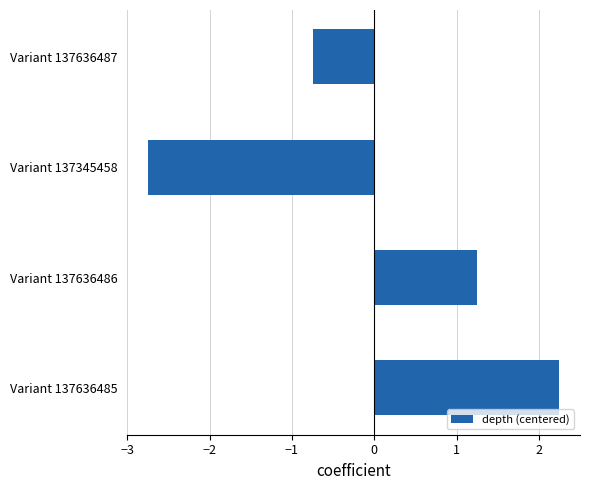

What is the difference between the values at Variant 137636486 and Variant 137636487?

2.0